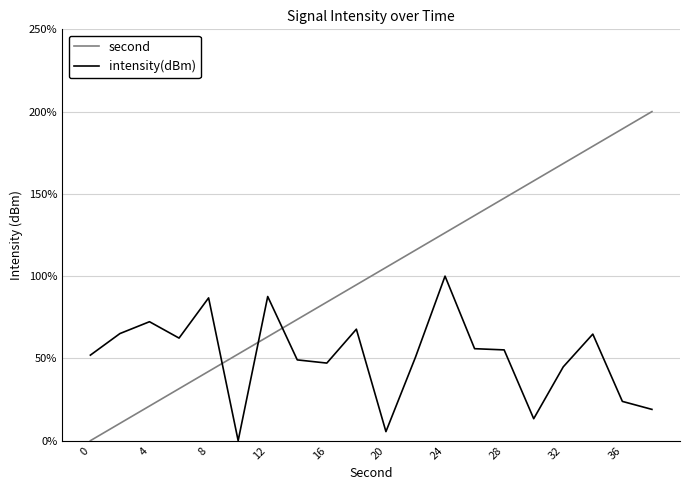

List the series in order of their overall mean, lowest first.

intensity(dBm), second